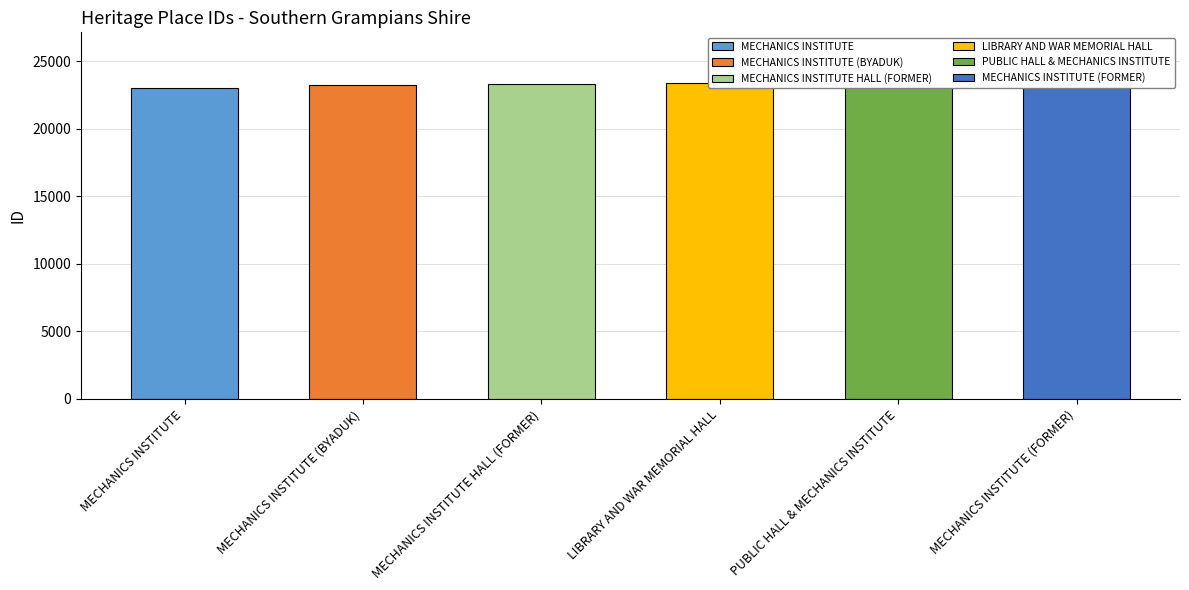

Rank the categories by value from highest to lowest.

MECHANICS INSTITUTE (FORMER), PUBLIC HALL & MECHANICS INSTITUTE, LIBRARY AND WAR MEMORIAL HALL, MECHANICS INSTITUTE HALL (FORMER), MECHANICS INSTITUTE (BYADUK), MECHANICS INSTITUTE